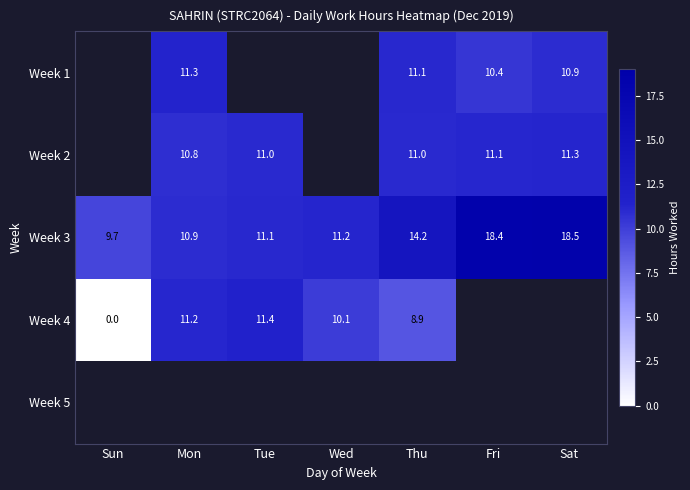

How many values in the Week 3 series exceed 11?

5